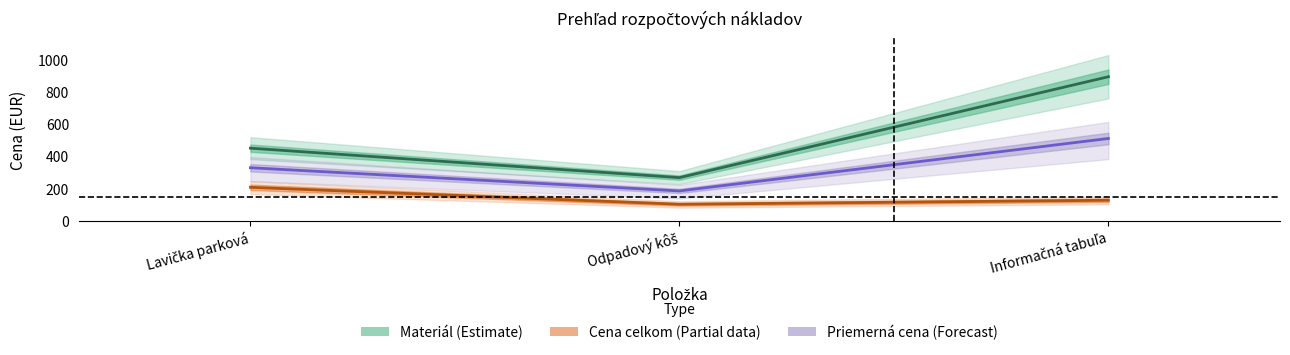

Which series changed the most between Odpadový kôš and Informačná tabuľa?

Materiál (Estimate)